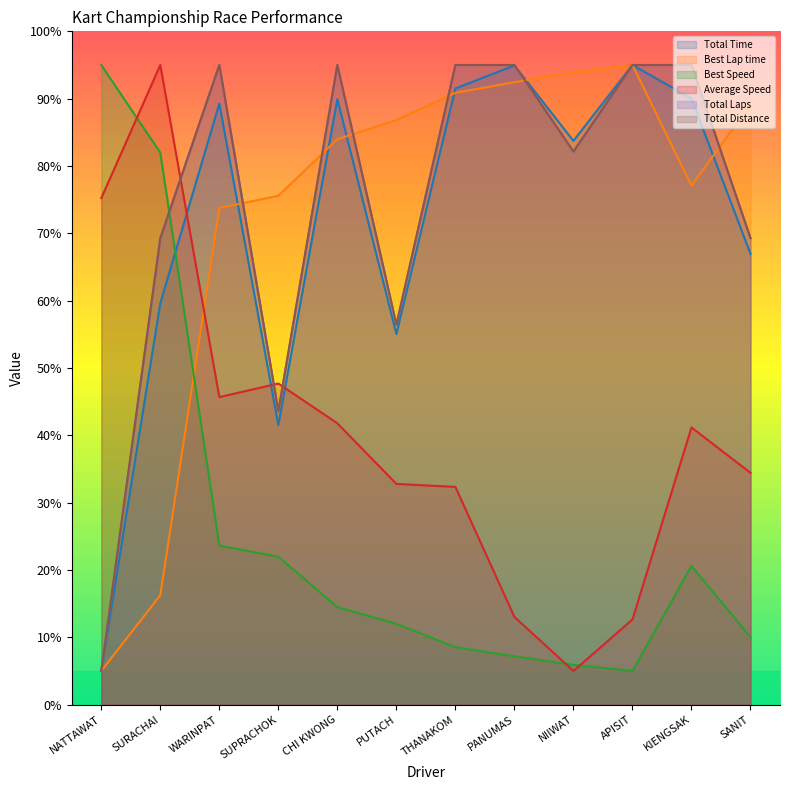

What are all the series names shown in the legend?

Total Time, Best Lap time, Best Speed, Average Speed, Total Laps, Total Distance